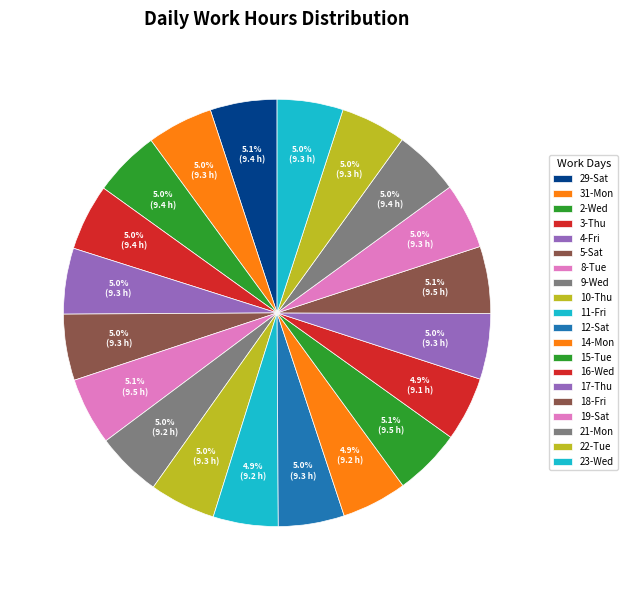

How much of the chart is everything except 2-Wed?

95.0%